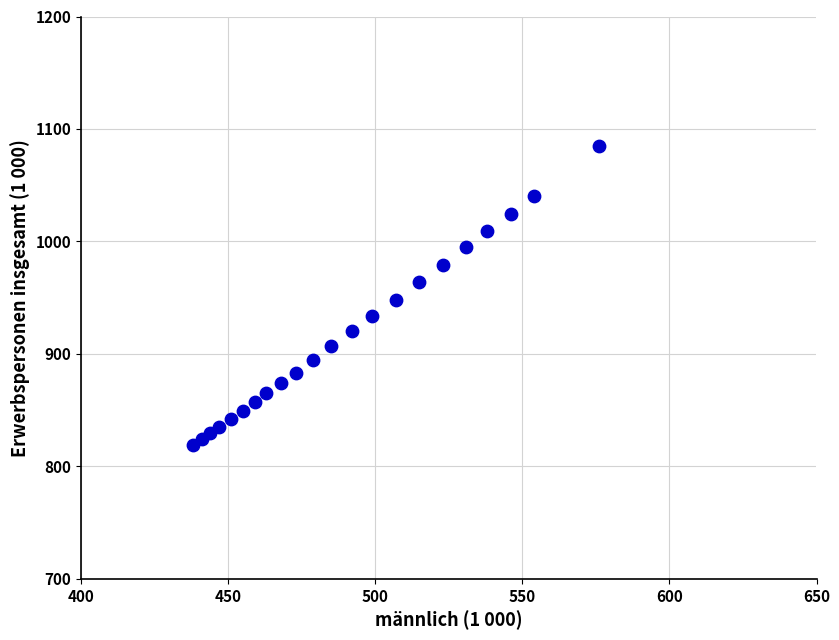

What is the range of X values (max minus min)?

138